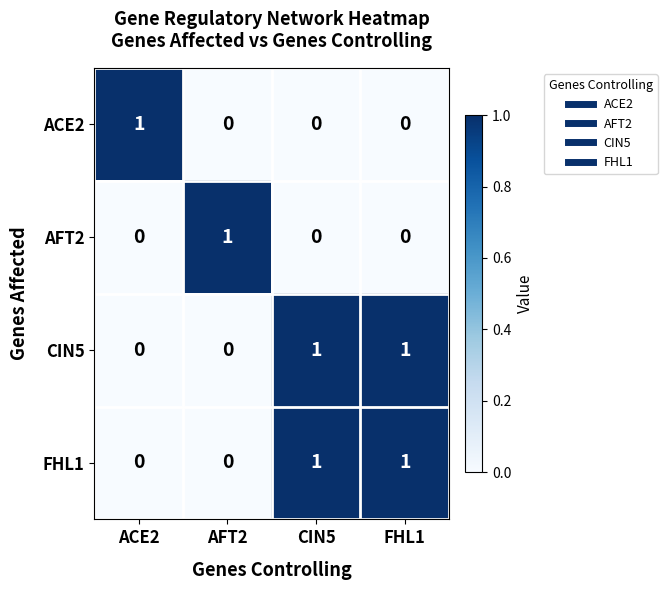

True or false: FHL1 has a value of 1 at AFT2.

False